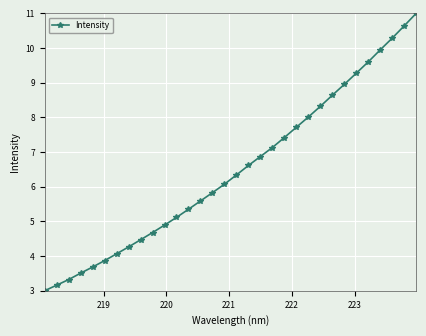

What is the difference between the maximum and second lowest values?

7.8